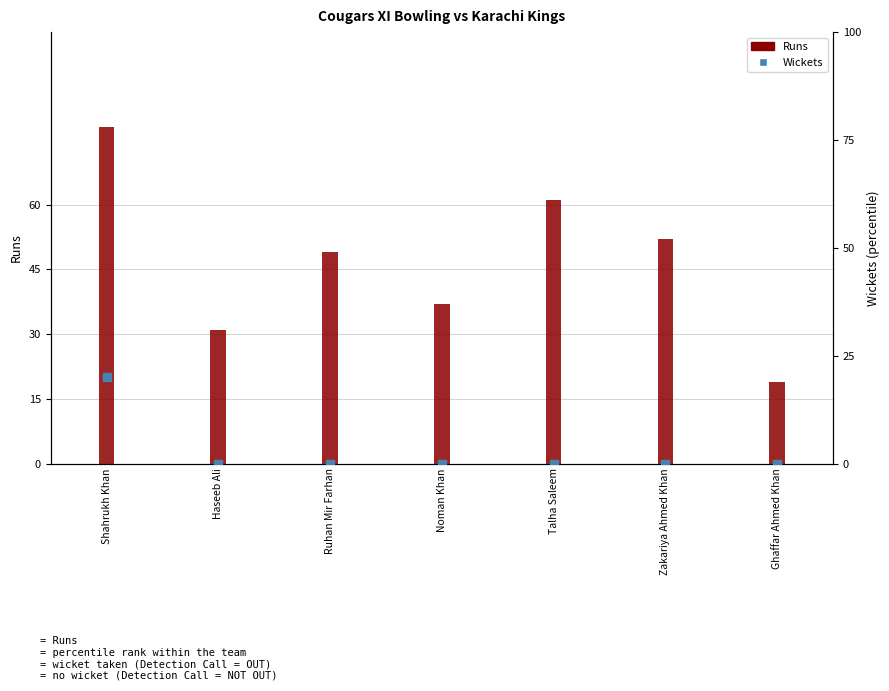

Which series contains the highest Y value?

Runs